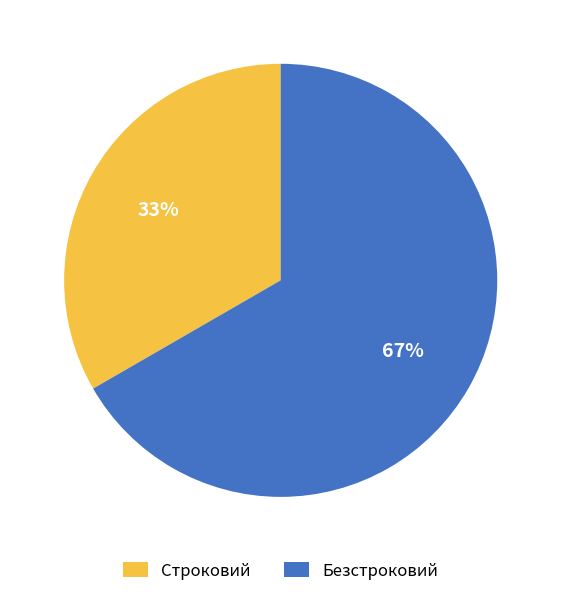

Which category accounts for the majority?

Безстроковий